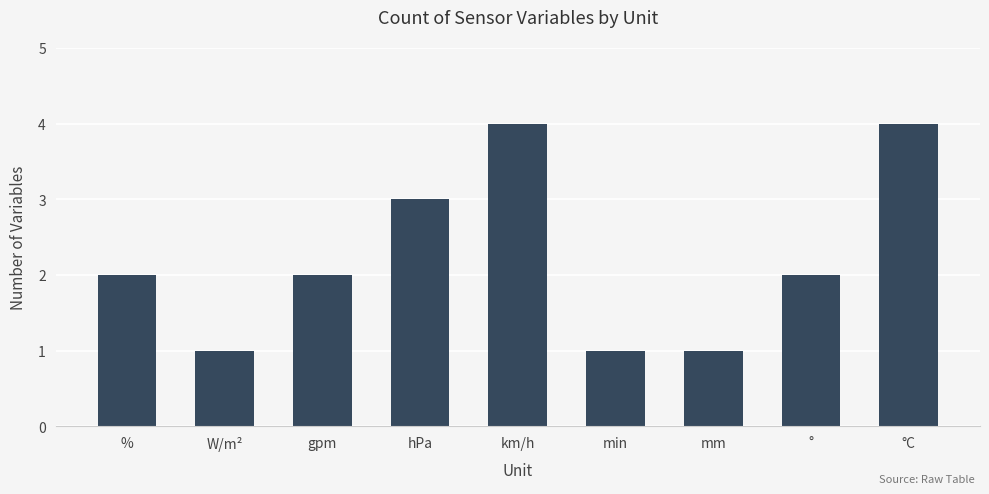

Reading left to right, list all the values displayed in this chart.

%=2	W/m²=1	gpm=2	hPa=3	km/h=4	min=1	mm=1	°=2	°C=4